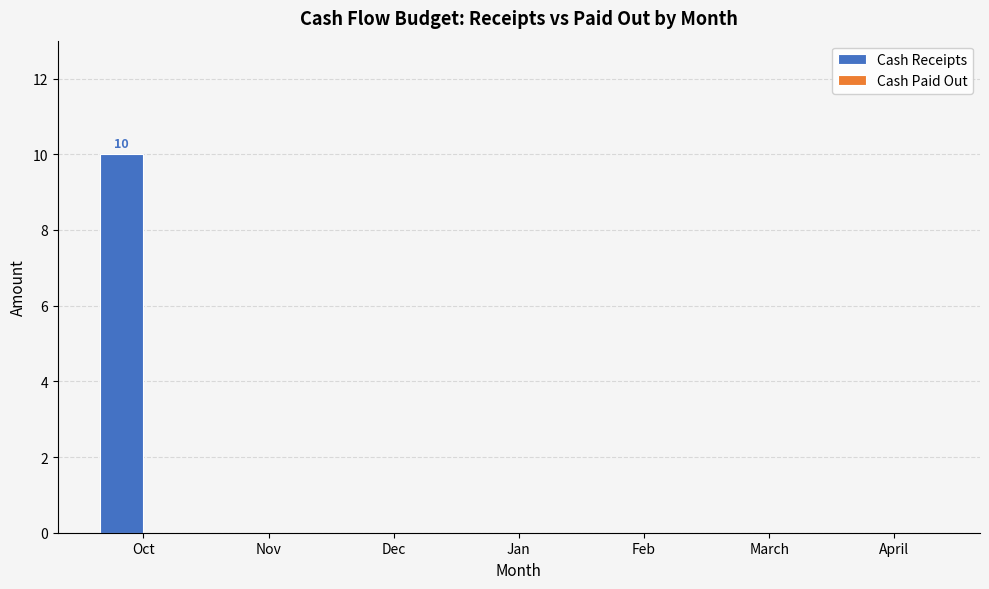

What is the sum of all values?

10